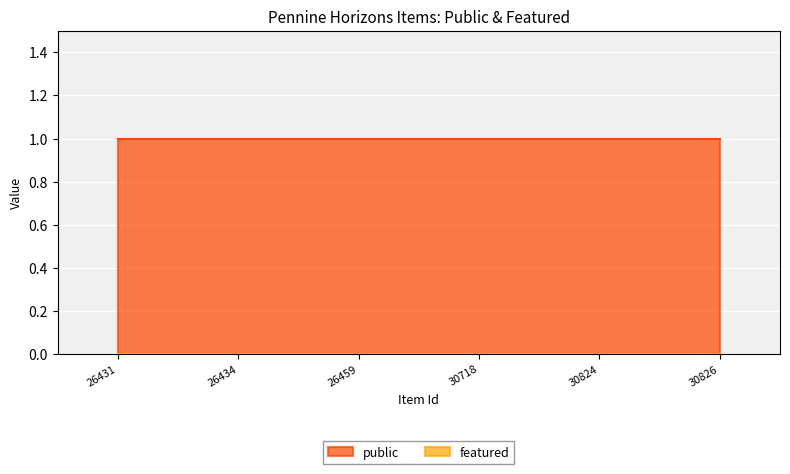

At how many categories does at least one series exceed 0?

6